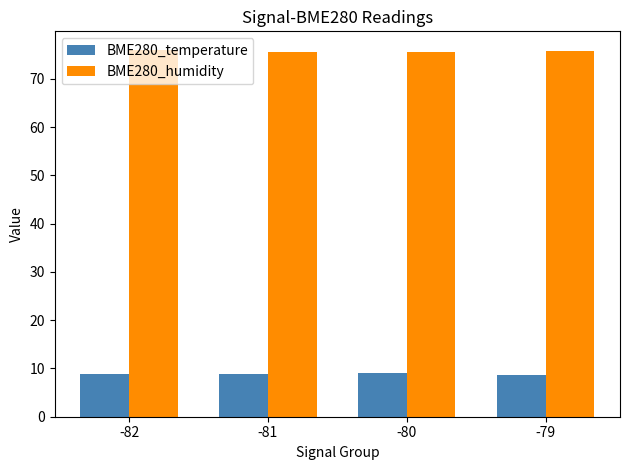

The value of BME280_temperature at -82 is 1.8. True or false?

False